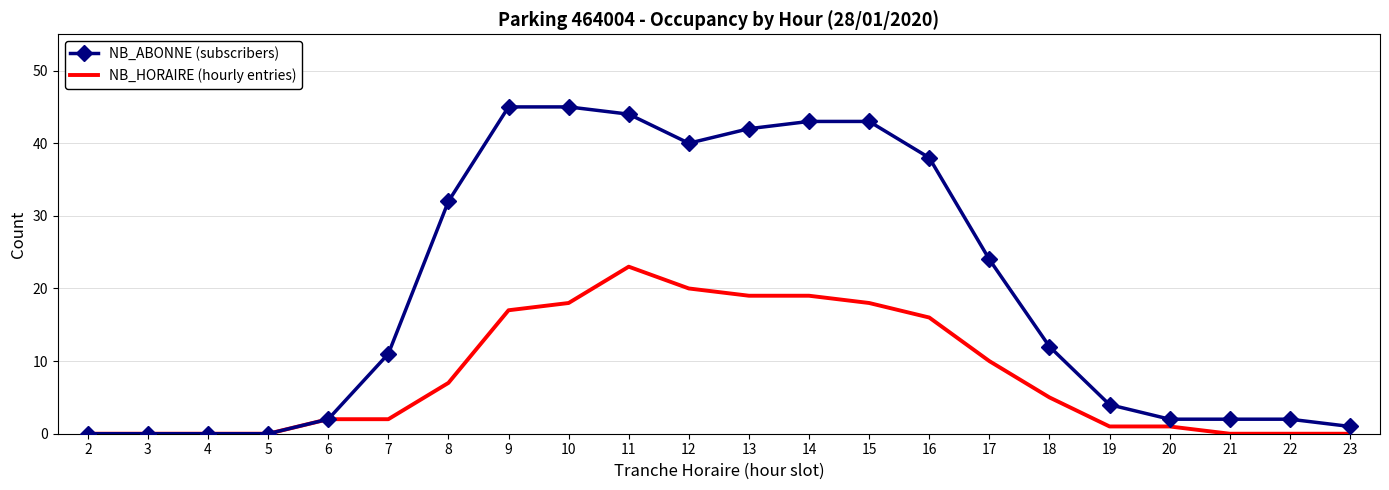

At which category is the sum across all series the highest?

11